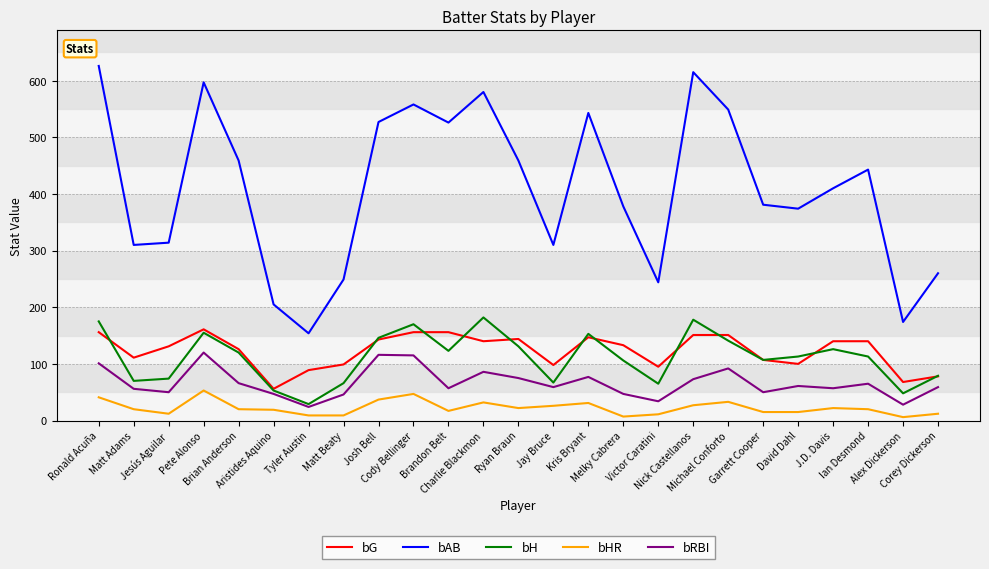

Rank the series at Ryan Braun from highest to lowest value.

bAB, bG, bH, bRBI, bHR